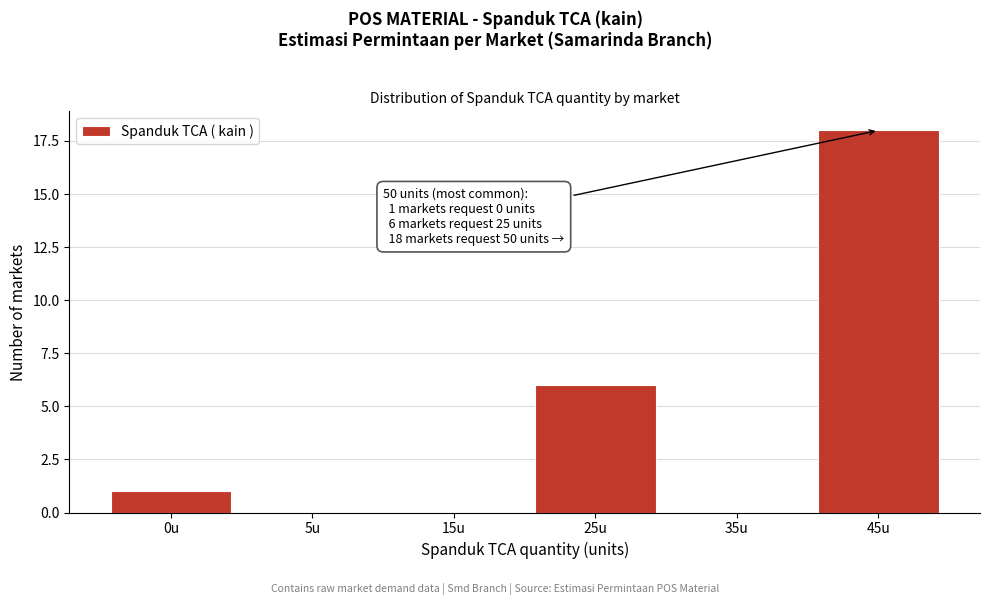

Reading left to right, list all the values displayed in this chart.

0u=1	5u=0	15u=0	25u=6	35u=0	45u=18